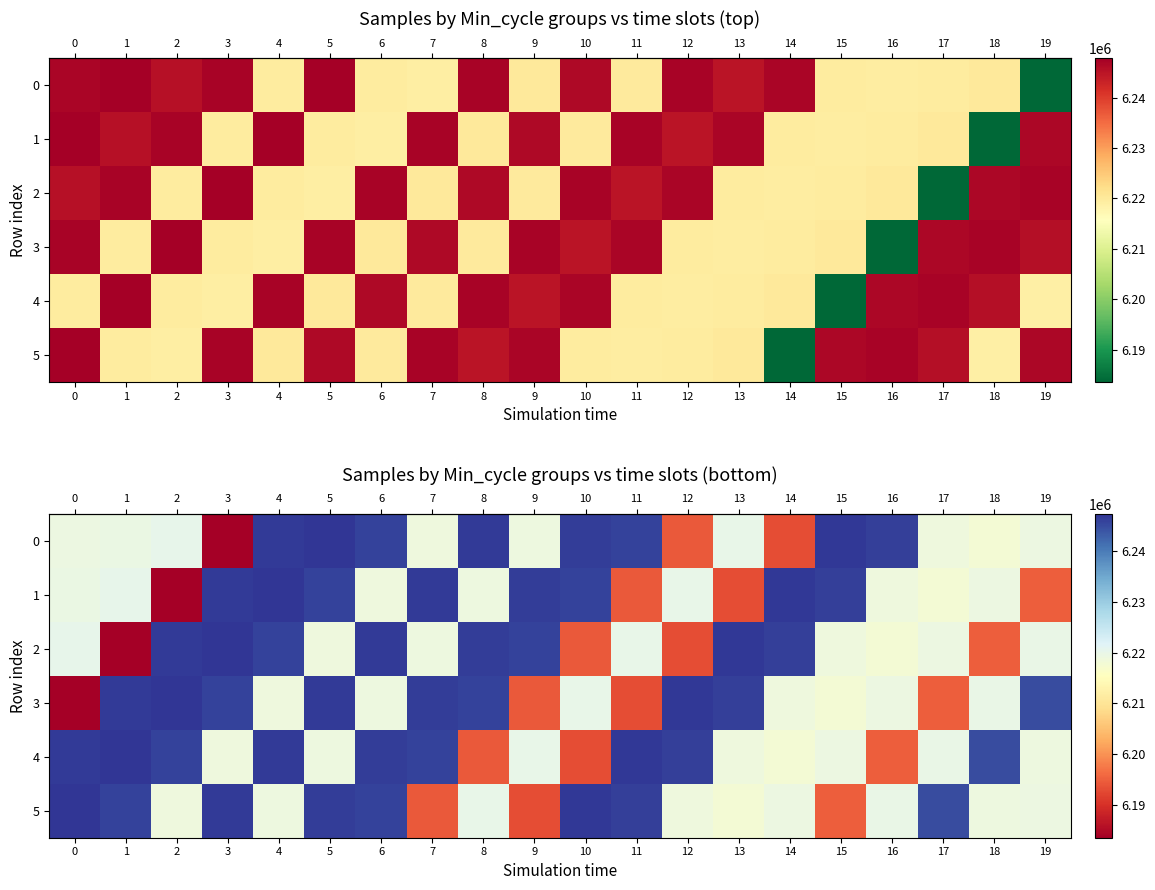

Read the row_3 value at 16, to the nearest 100.

6219200